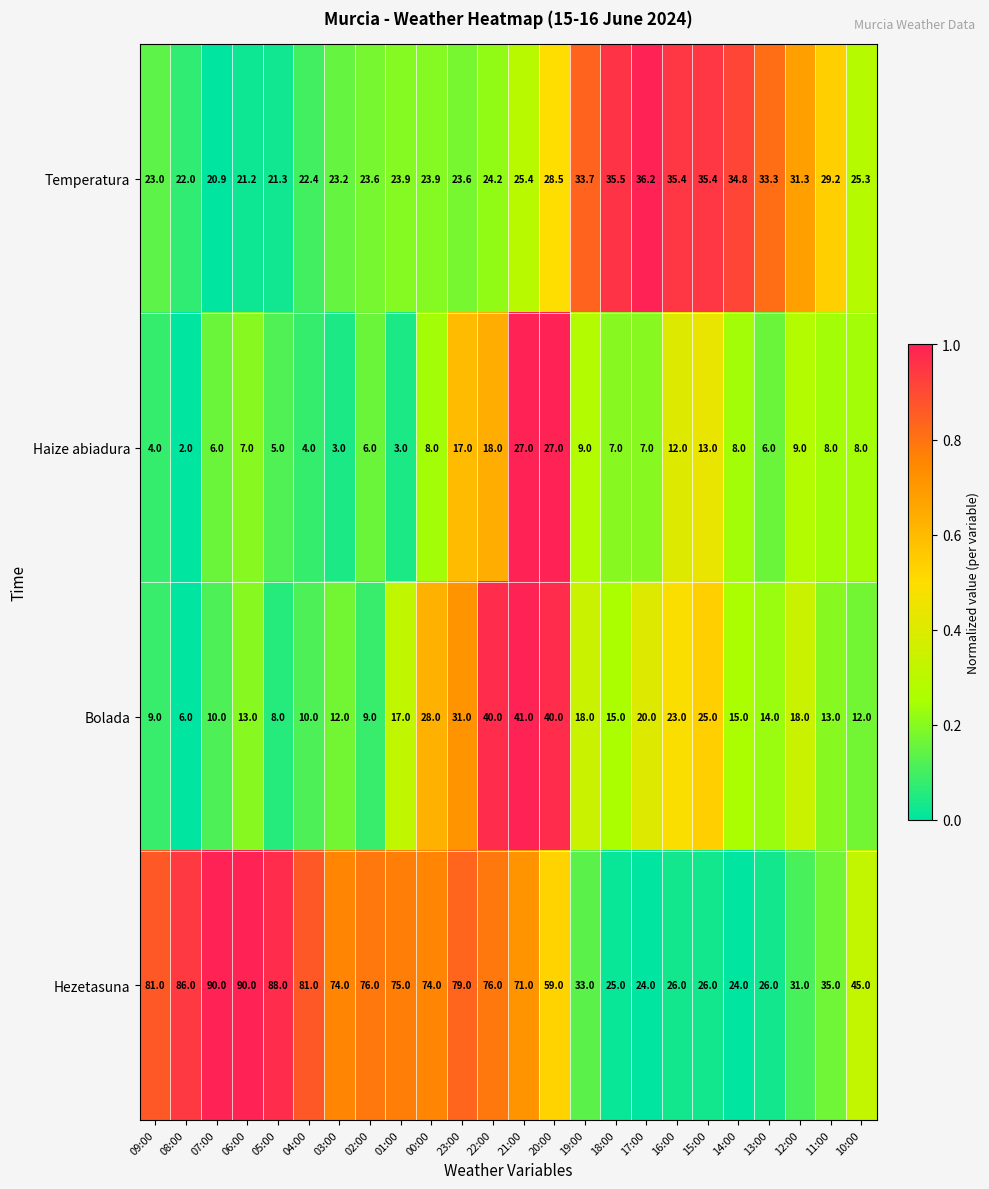

At which label does Temperatura reach its peak?

17:00